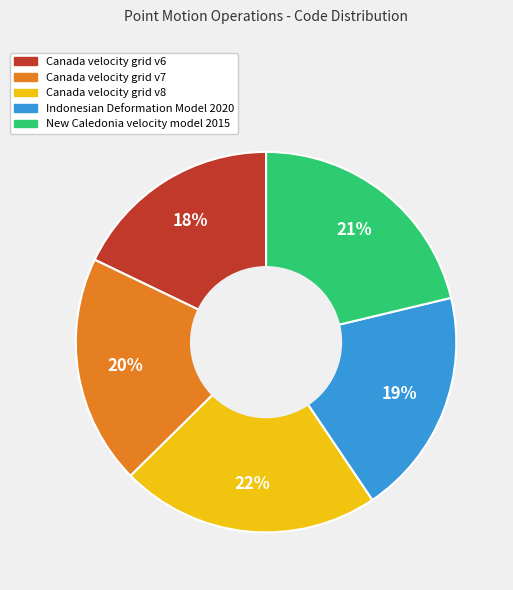

To the nearest percent, what percentage of the pie is Canada velocity grid v8?

22%